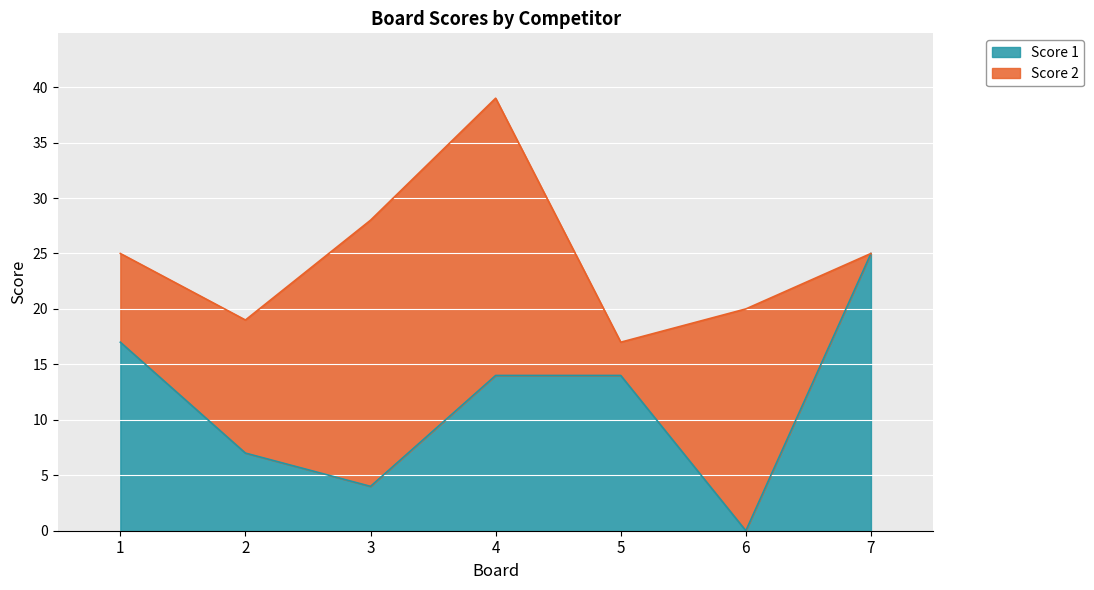

Which label corresponds to the largest value in the chart?

7